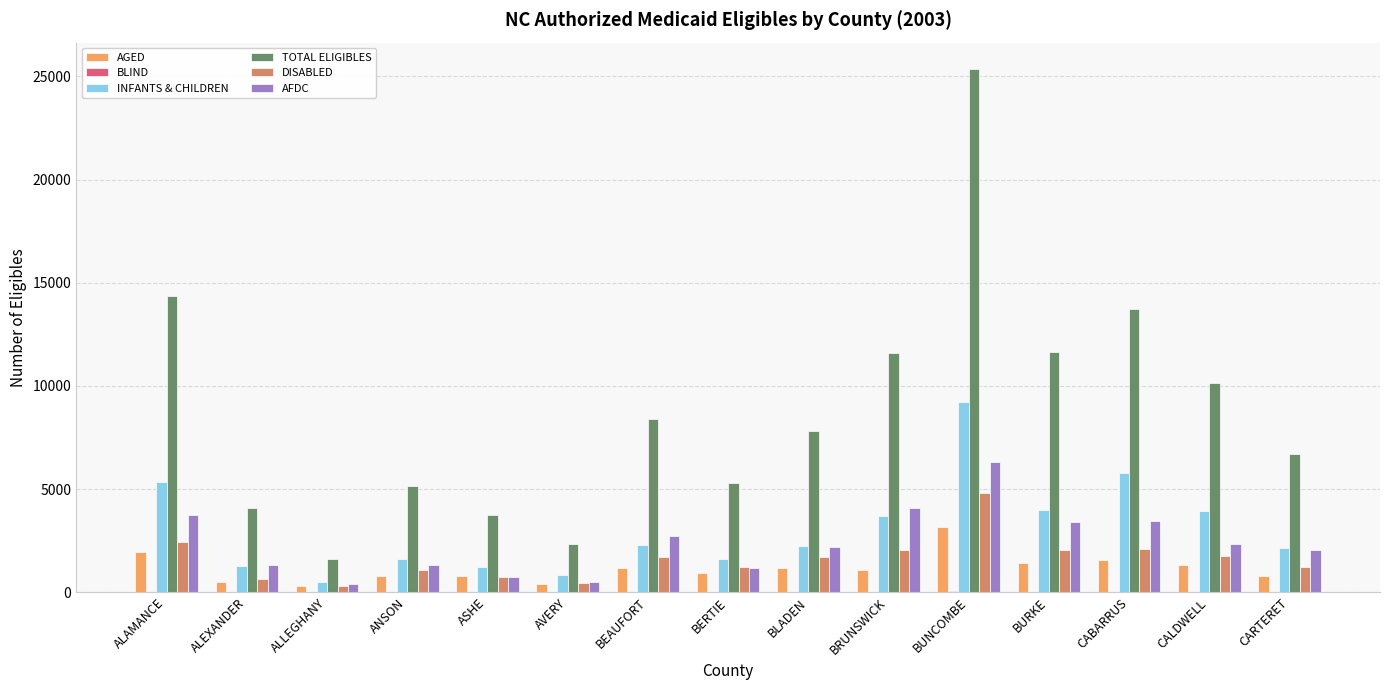

The TOTAL ELIGIBLES series shows 2329 at AVERY. True or false?

True